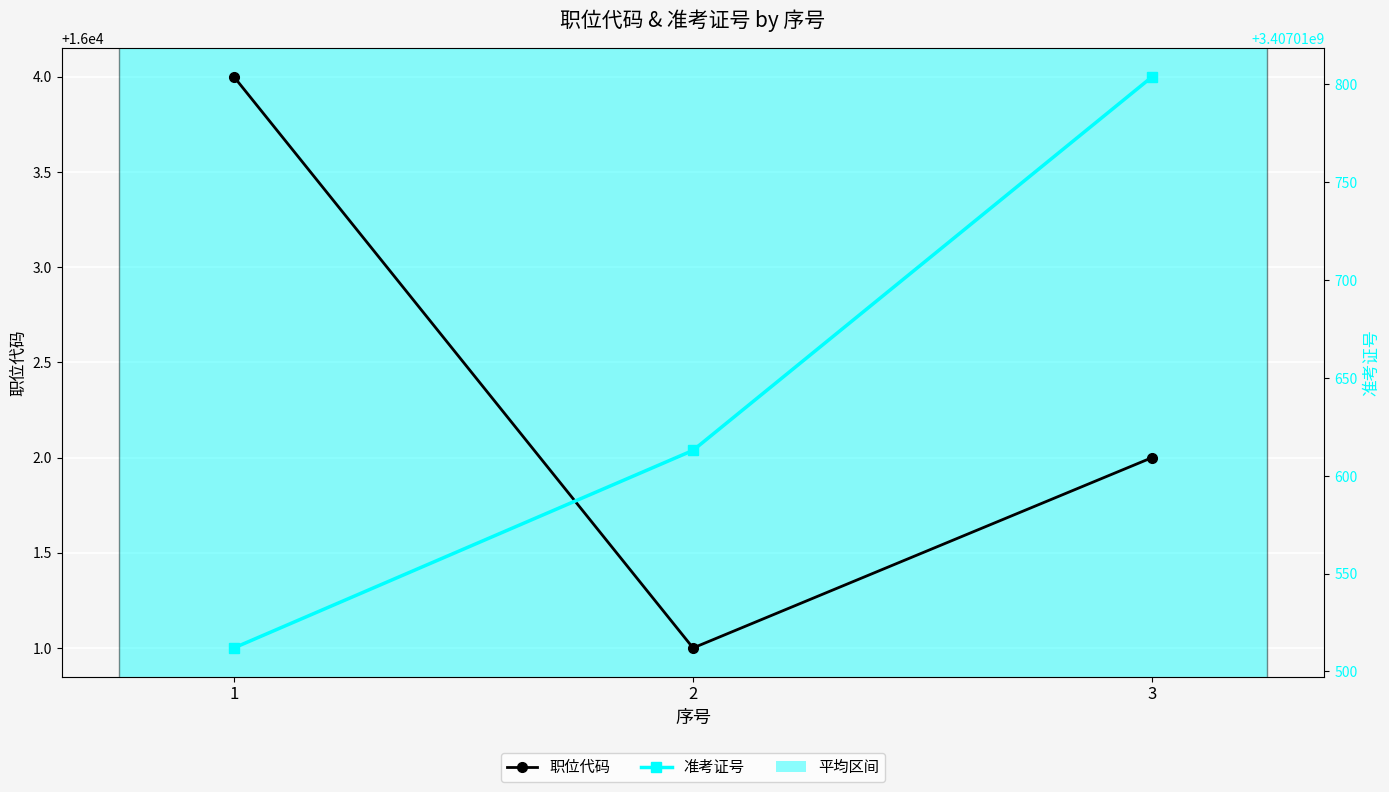

List the series in order of their overall mean, highest first.

准考证号, 职位代码